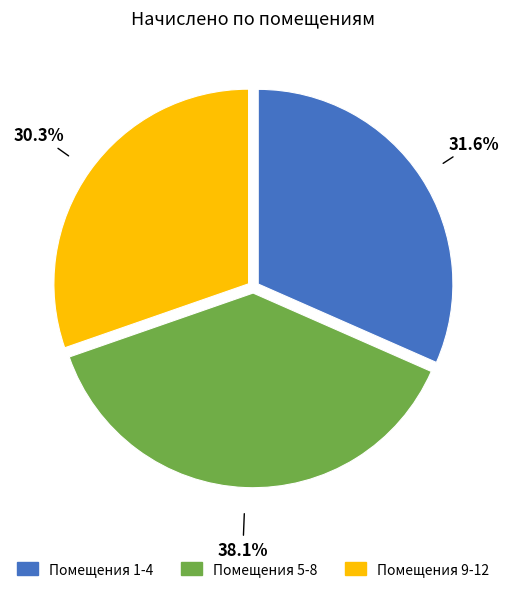

Rank the categories by value from highest to lowest.

Помещения 5-8, Помещения 1-4, Помещения 9-12